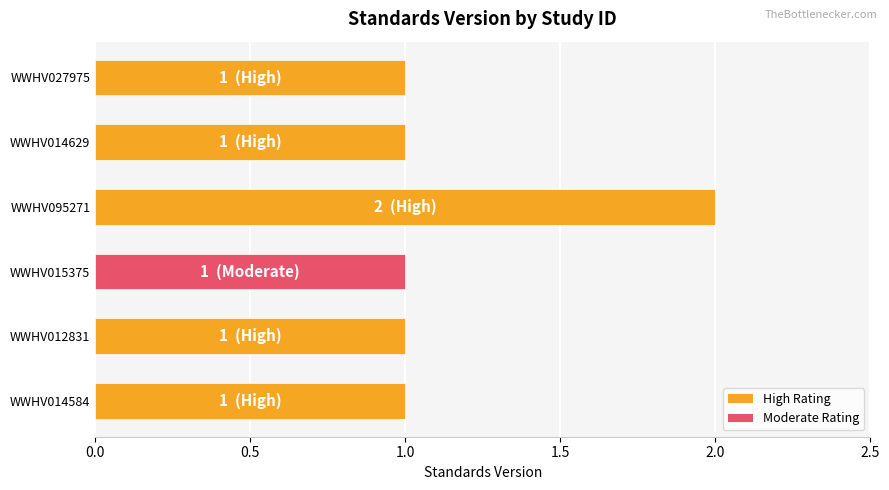

Which category has the highest value across all series?

WWHV095271